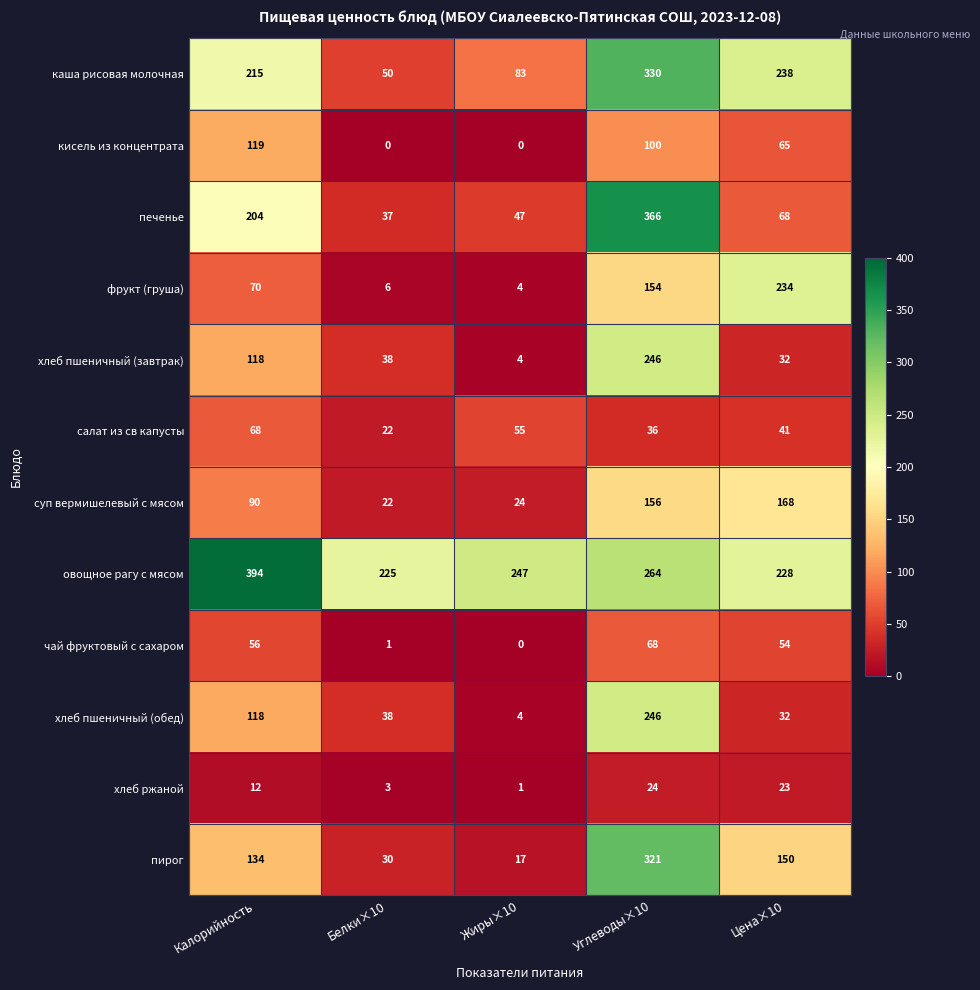

Is it true that чай фруктовый с сахаром equals 68 at Углеводы×10?

True